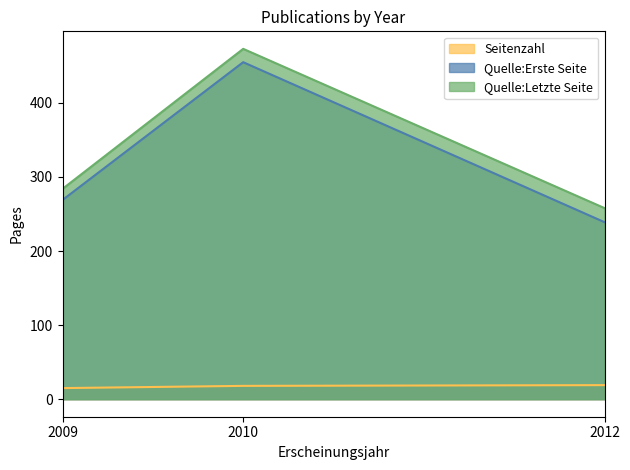

Rank the categories by Quelle:Letzte Seite value from lowest to highest.

2012, 2009, 2010